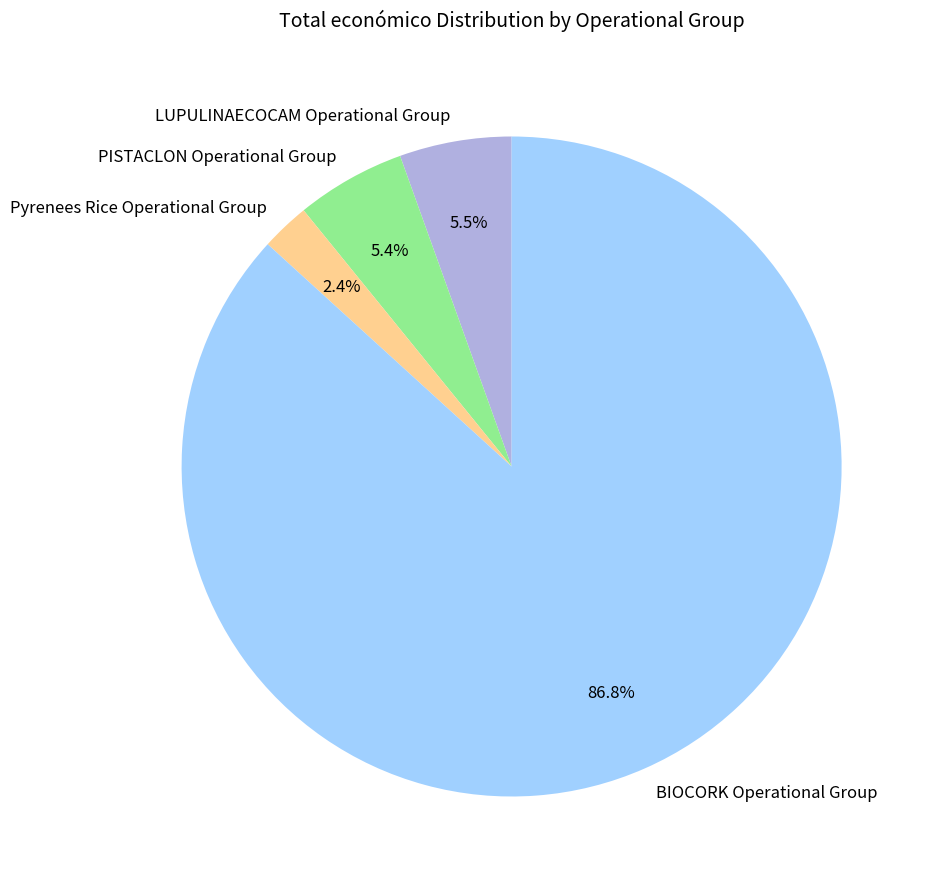

What is the total percentage of Pyrenees Rice Operational Group and BIOCORK Operational Group?

89.1%